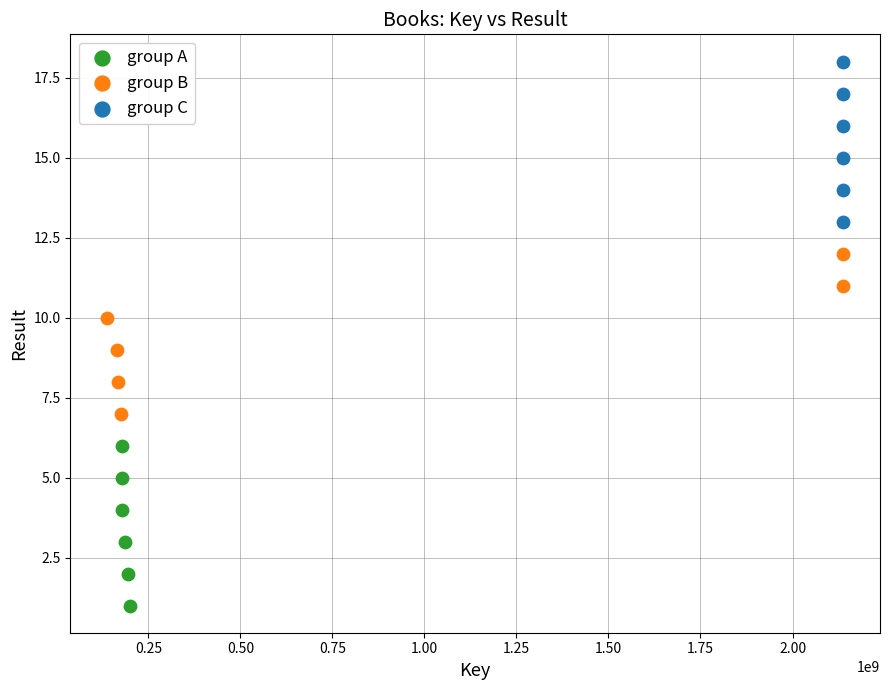

What are all the series names shown in the legend?

group A, group B, group C